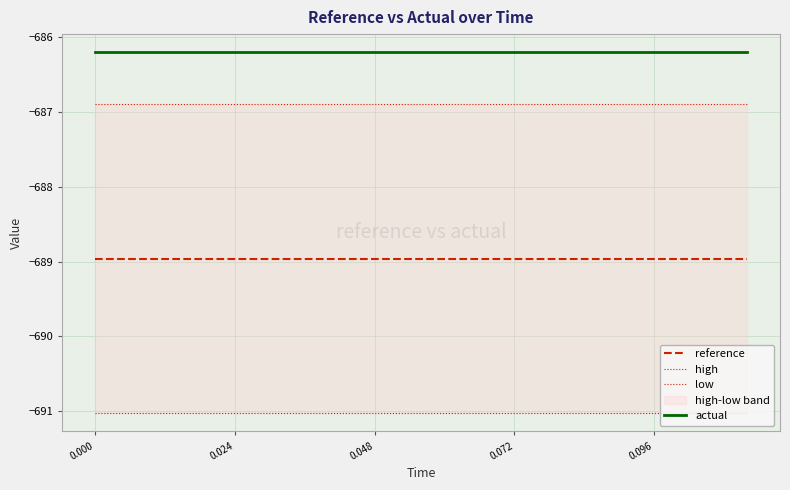

Which series has the largest range (max minus min)?

reference